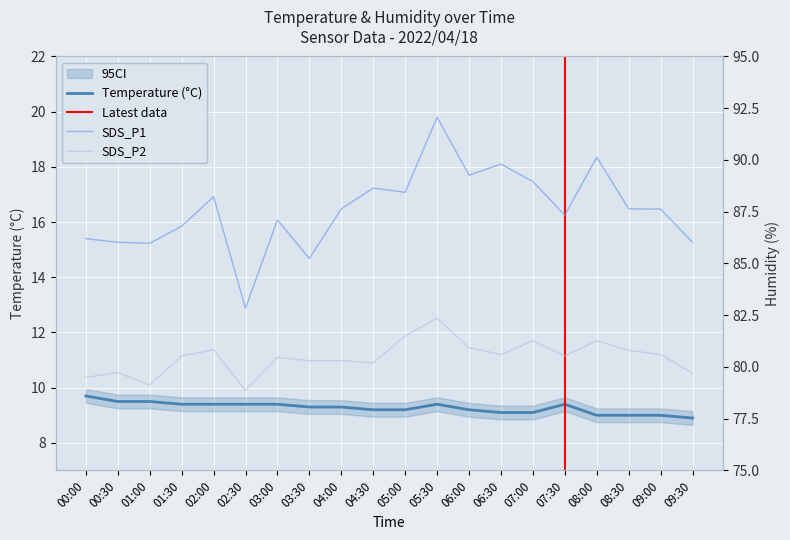

True or false: Temp has more than 0 points higher than both neighbors.

True